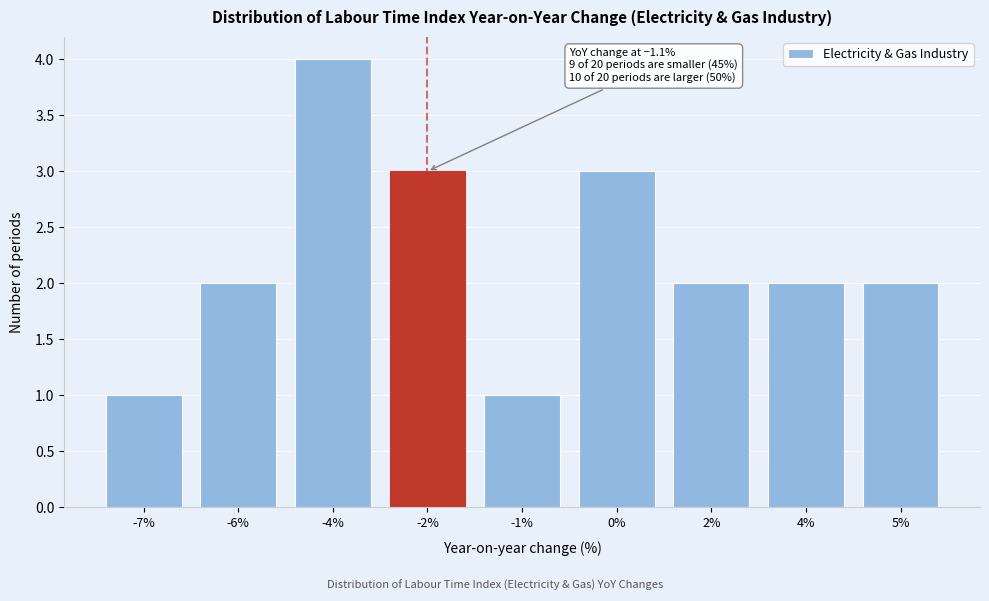

Reading left to right, list all the values displayed in this chart.

1	2	4	3	1	3	2	2	2